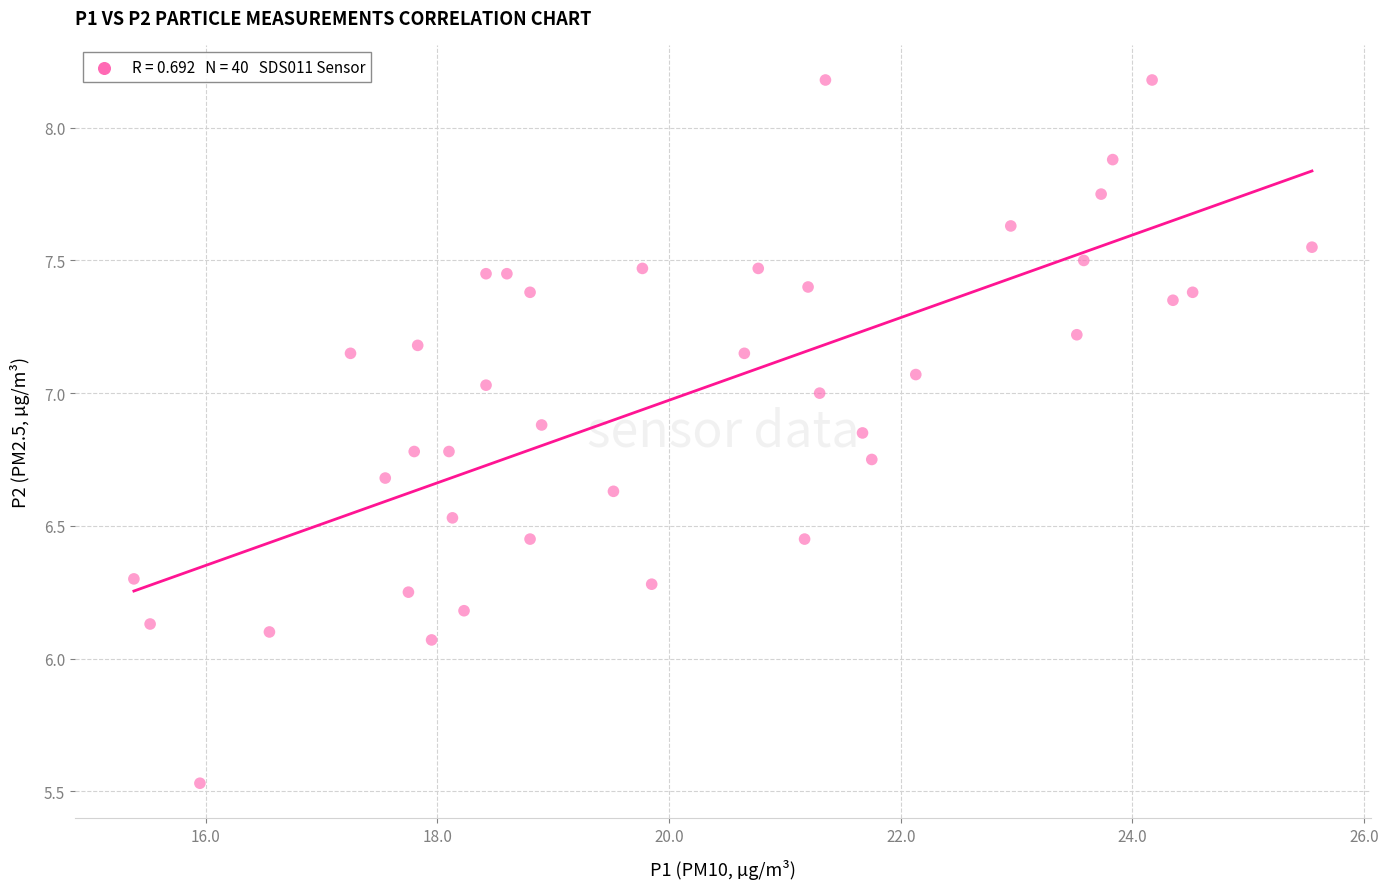

What is the range of X values (max minus min)?

10.2